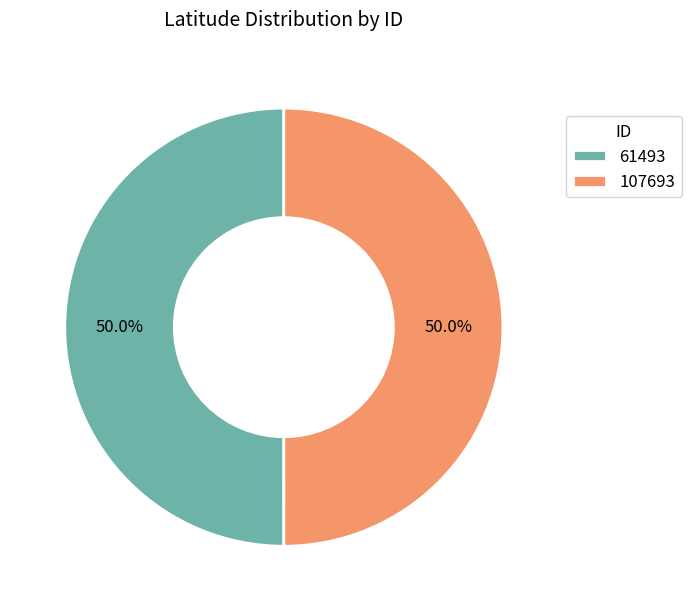

Is the sum of 107693 and 61493 greater than half?

Yes